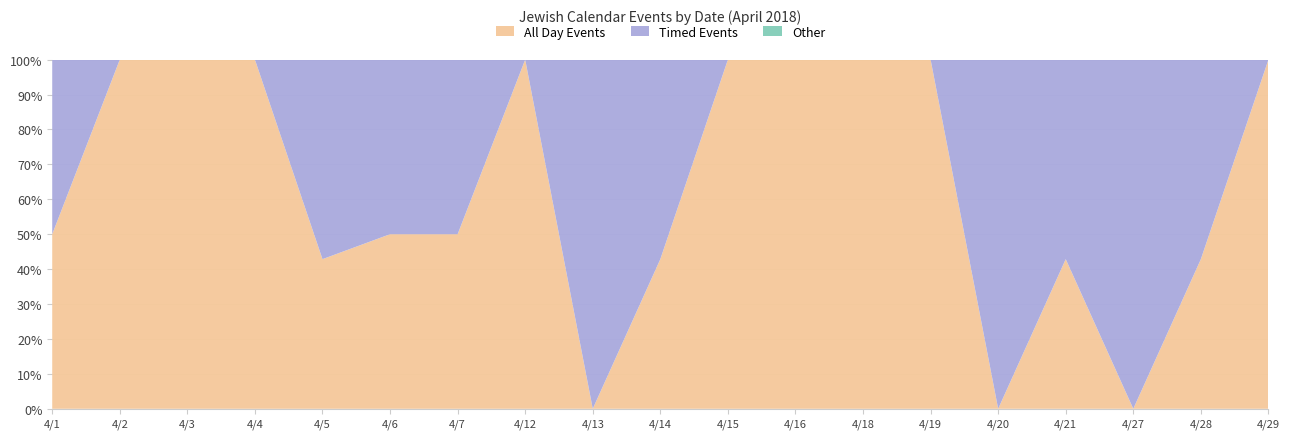

Reading left to right, extract all data points from this chart.

All Day Events: 4/1=4	4/2=3	4/3=3	4/4=3	4/5=3	4/6=4	4/7=4	4/12=3	4/13=0	4/14=3	4/15=3	4/16=3	4/18=3	4/19=3	4/20=0	4/21=3	4/27=0	4/28=3	4/29=3
Timed Events: 4/1=4	4/2=0	4/3=0	4/4=0	4/5=4	4/6=4	4/7=4	4/12=0	4/13=4	4/14=4	4/15=0	4/16=0	4/18=0	4/19=0	4/20=4	4/21=4	4/27=4	4/28=4	4/29=0